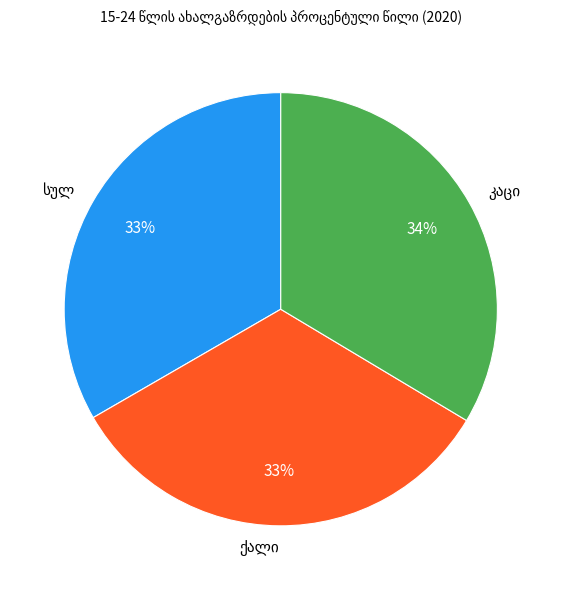

Is there any slice that represents more than half of the pie?

No